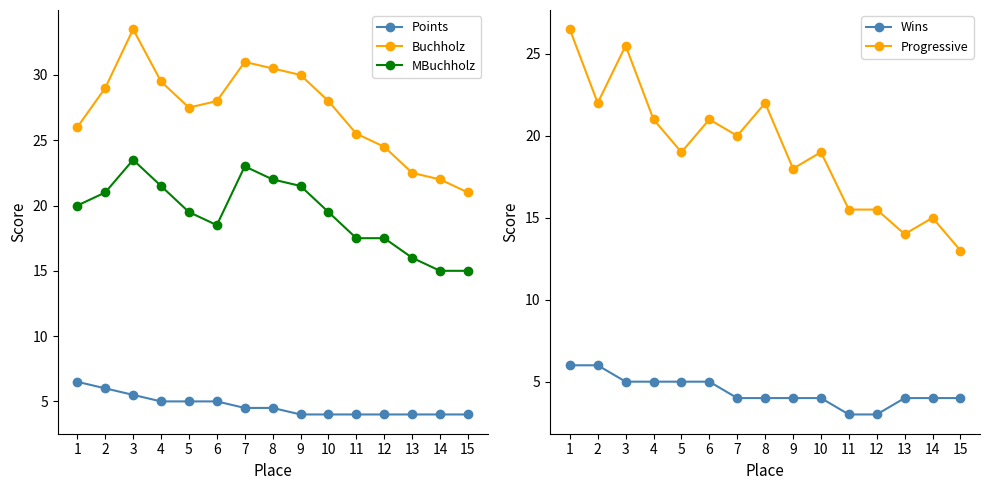

True or false: MBuchholz has more than 2 interior local peaks.

False